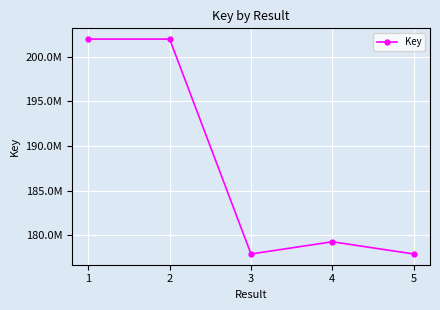

What is the difference between the values at 3 and 5?

72